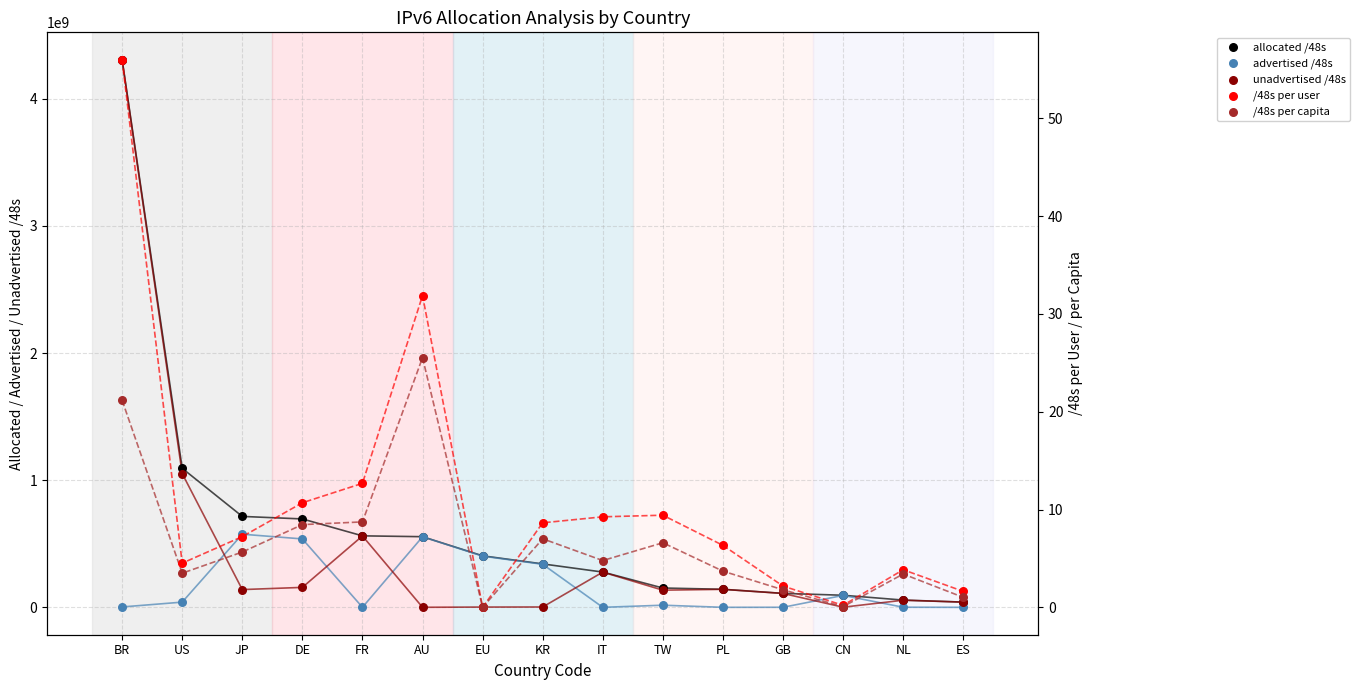

Which series has the largest total across all categories?

allocated /48s